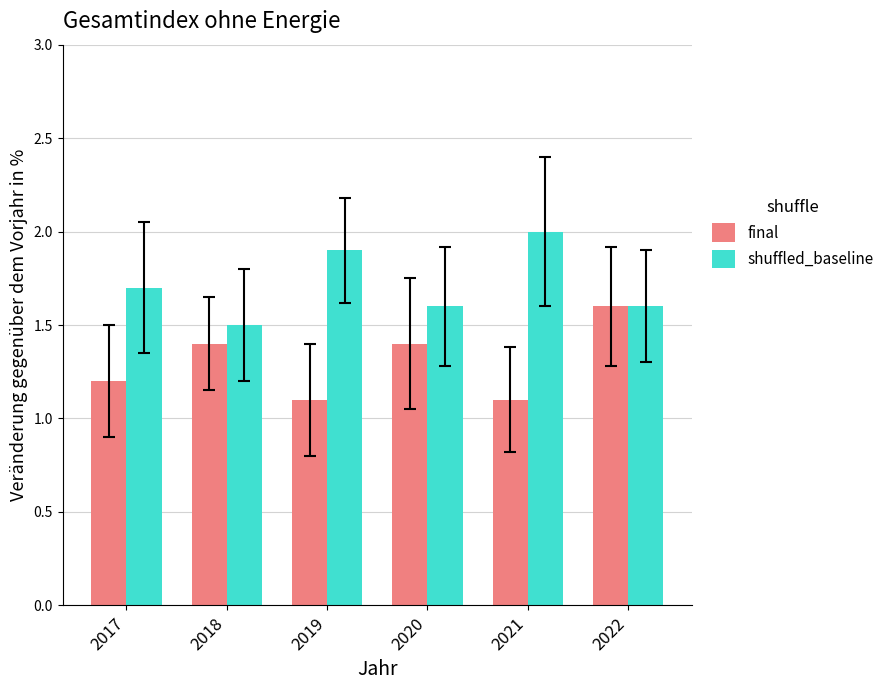

What is the value of the final bar at the 4th from the left?

1.4